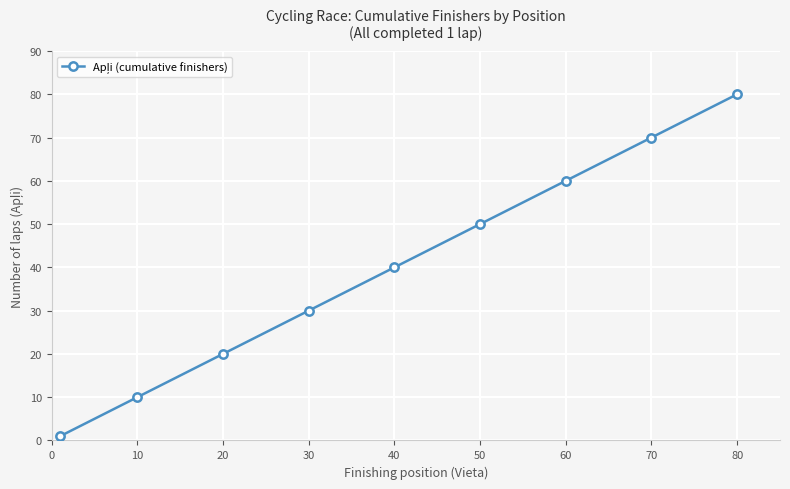

What is the difference between the maximum and minimum values?

79